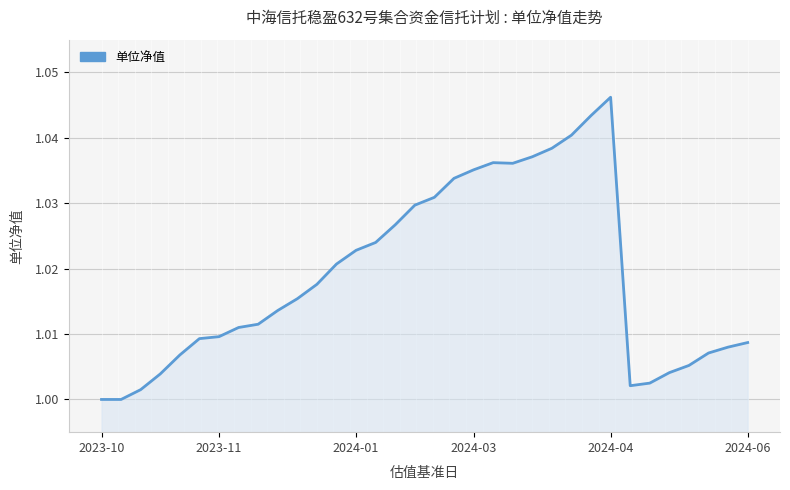

Which category has the lowest value across all series?

2023-10